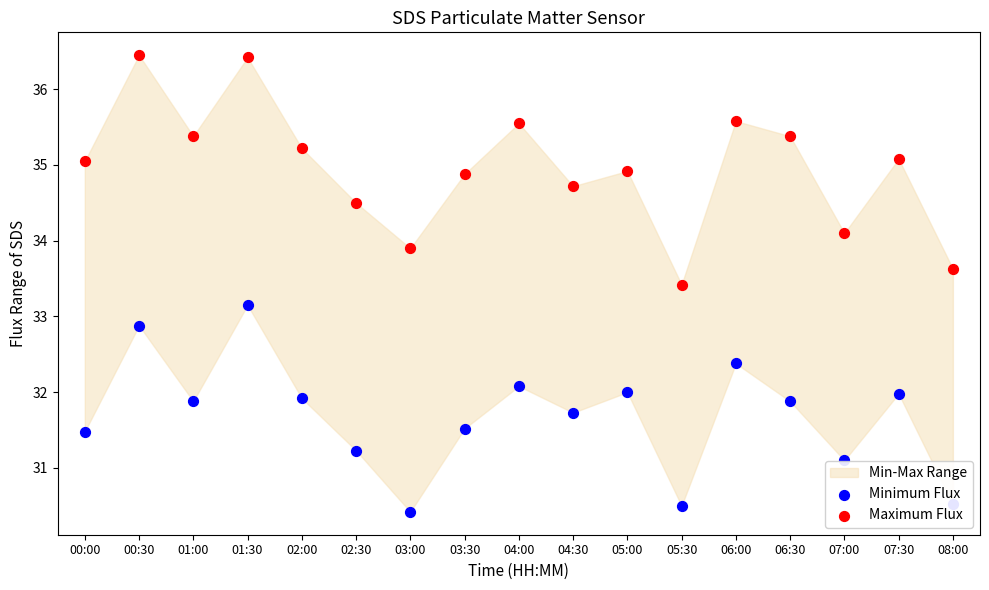

Which series reaches the minimum Y coordinate?

Minimum Flux